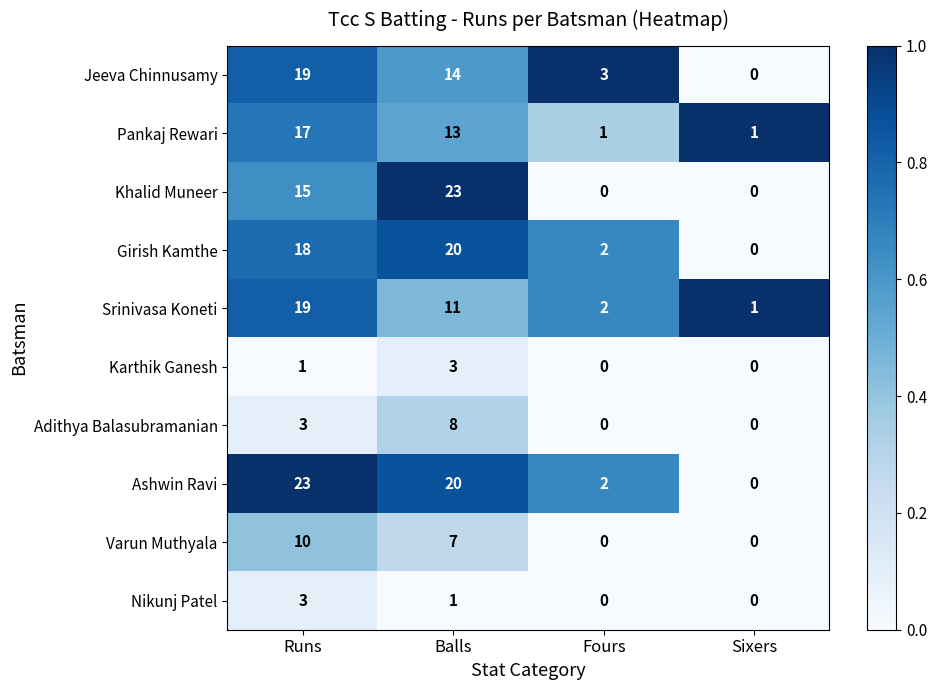

At which label does Adithya Balasubramanian reach its peak?

Balls